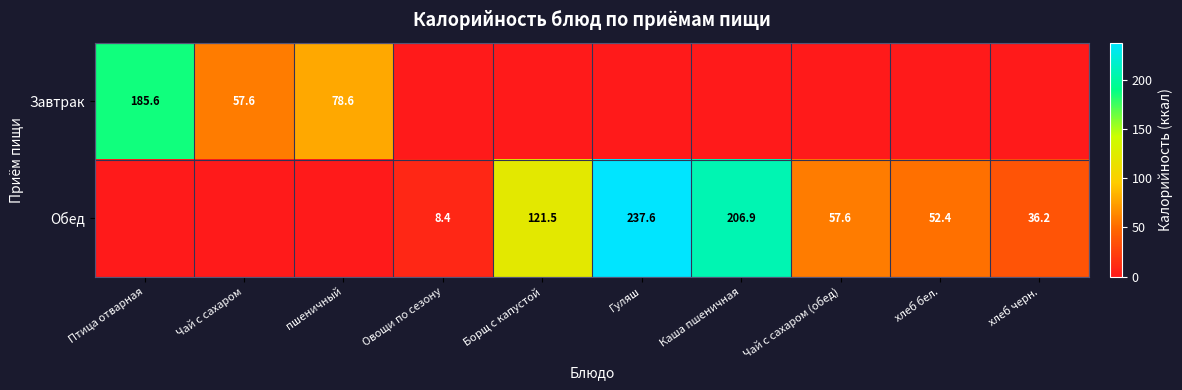

True or false: Обед has a value of 237.6 at Гуляш.

True